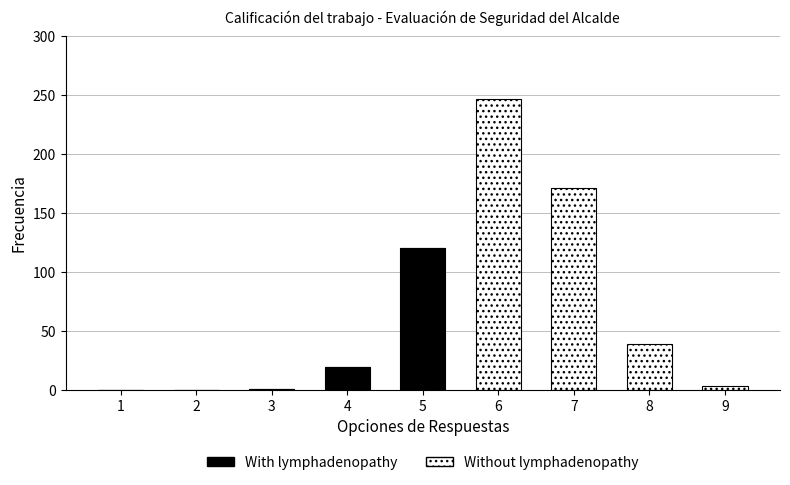

Does the chart contain stacked bars?

Yes